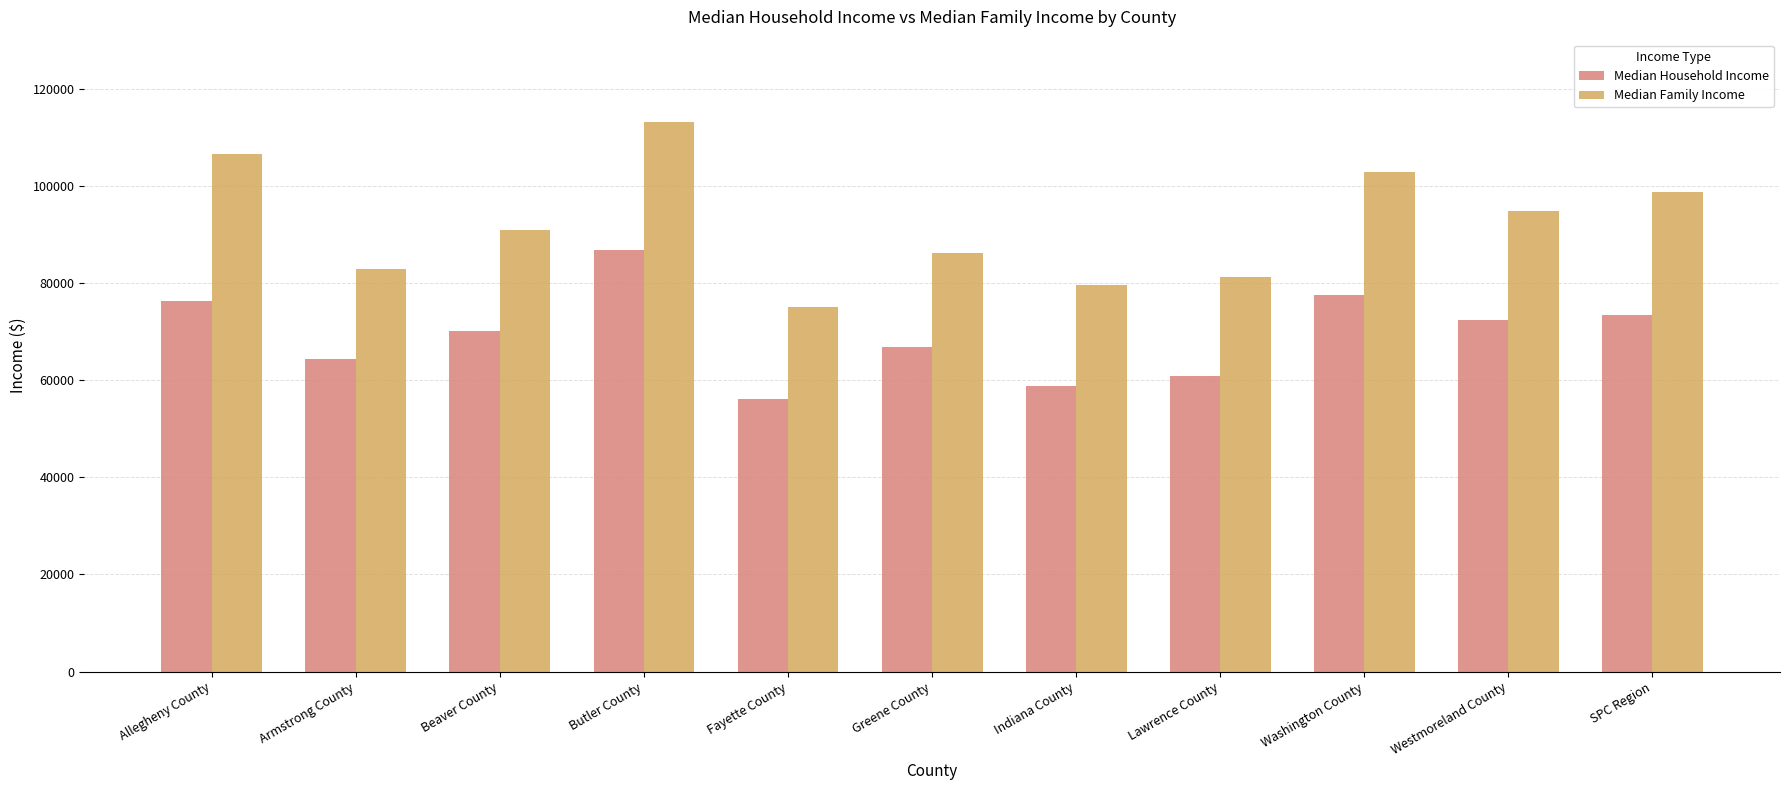

What is the difference between the highest and lowest values at Armstrong County?

18554